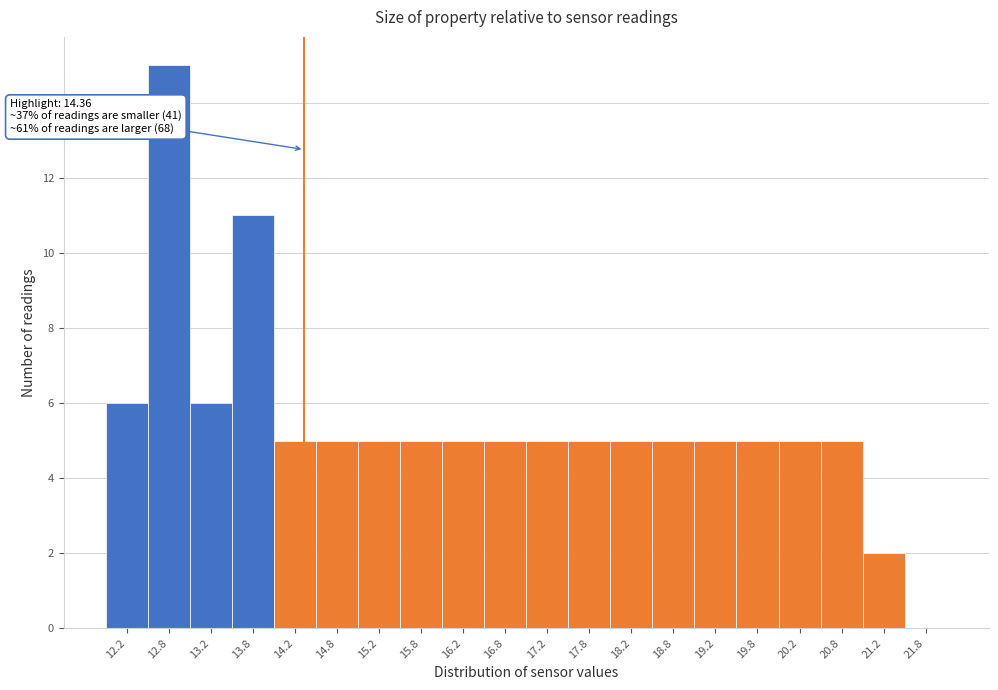

Which range on the x-axis has the tallest bar?

12.5 to 13.0